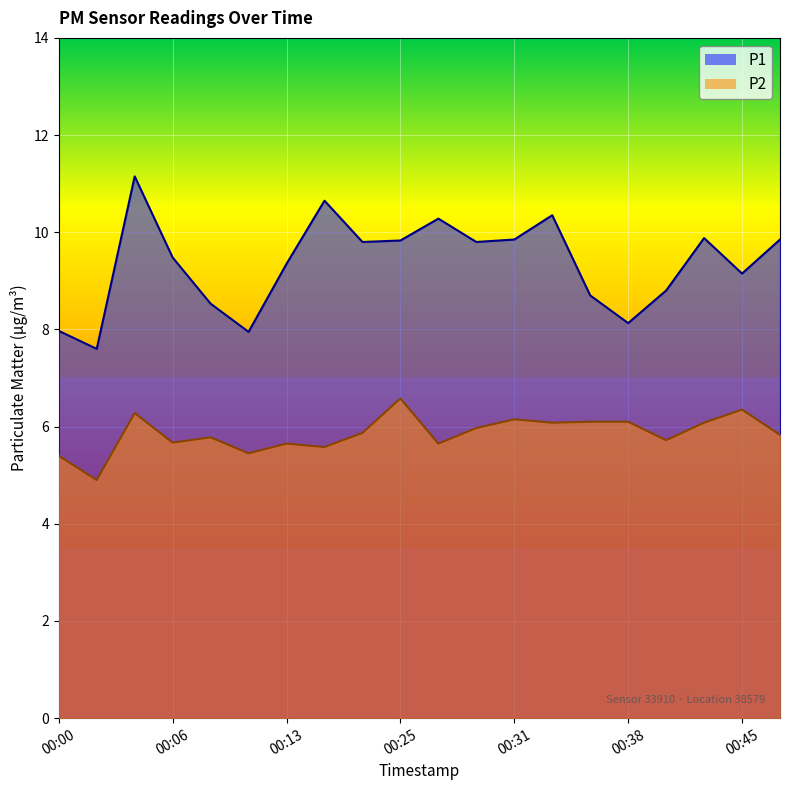

What is the sum of all P1 values?

187.1